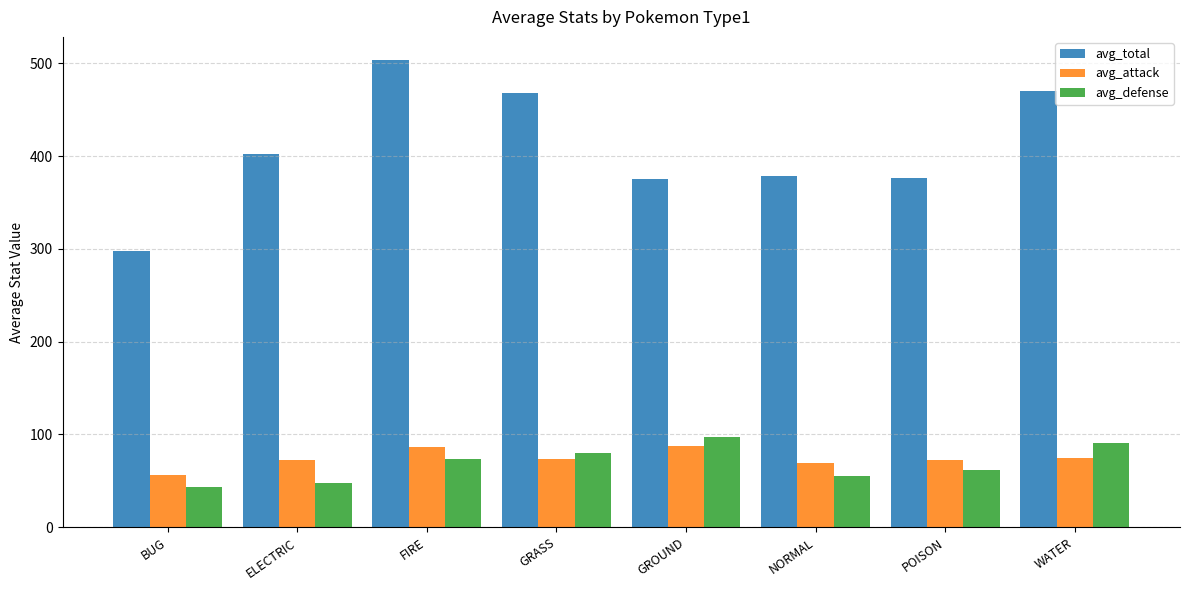

Which label corresponds to the largest value in the chart?

FIRE